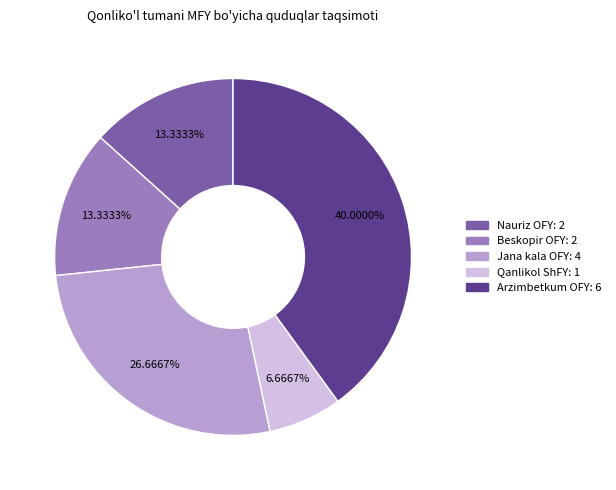

How many segments does this pie chart have?

5